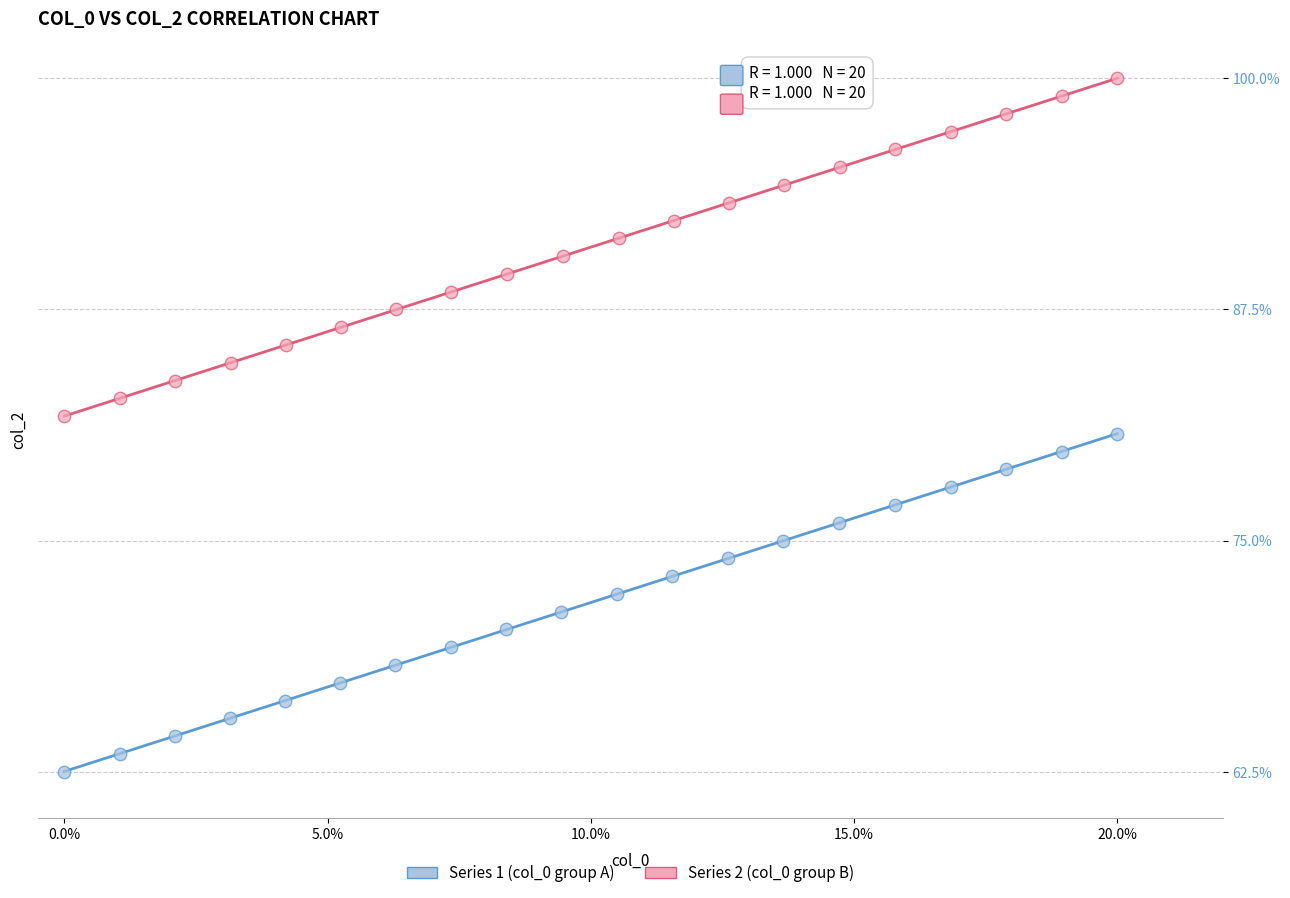

Which series contains the highest Y value?

Series 2 (col_0 group B)